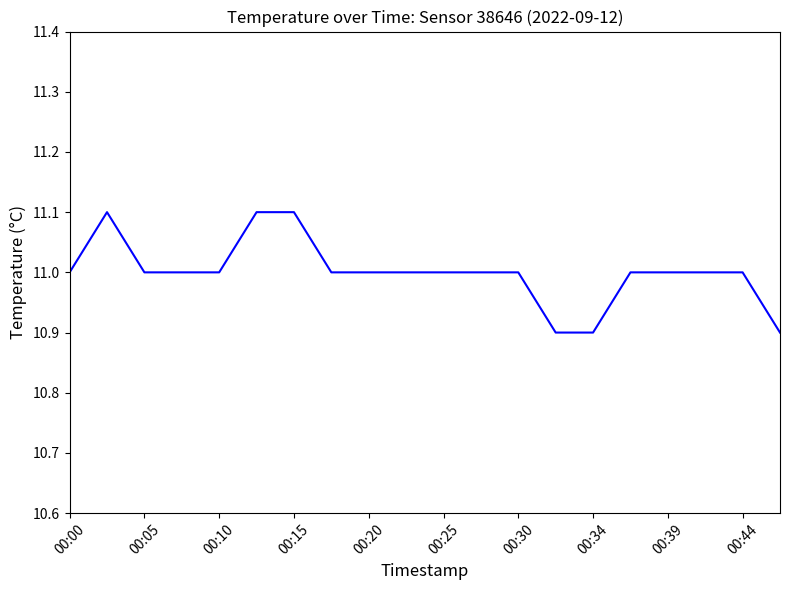

What is the maximum value shown in the chart?

11.1